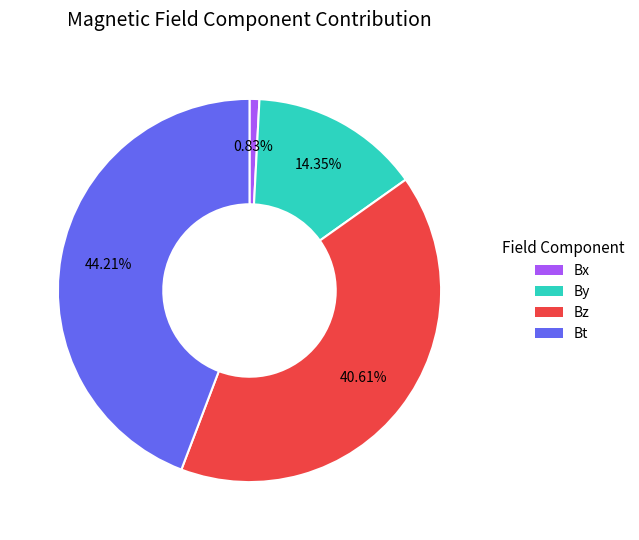

Is there any slice that represents more than half of the pie?

No